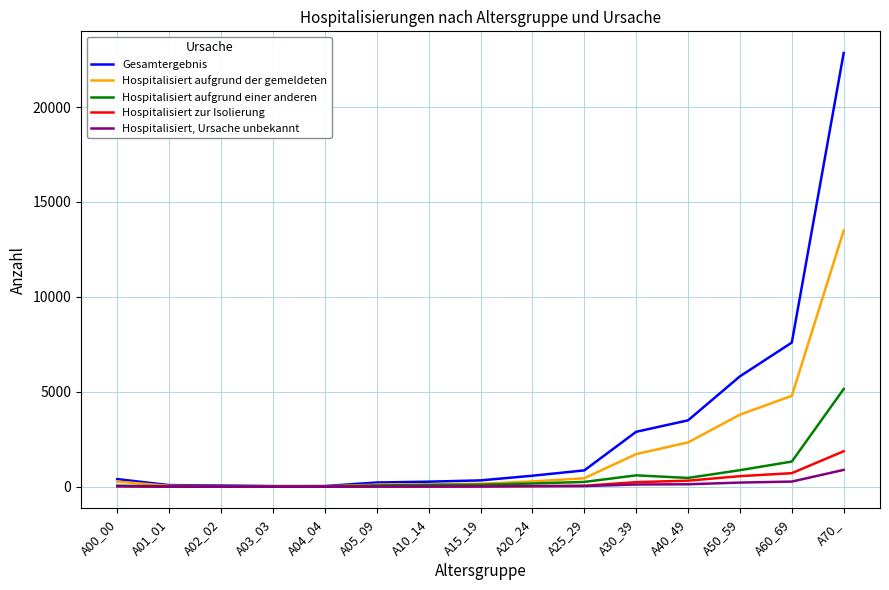

What is the average value of the Hospitalisiert aufgrund einer anderen series?

614